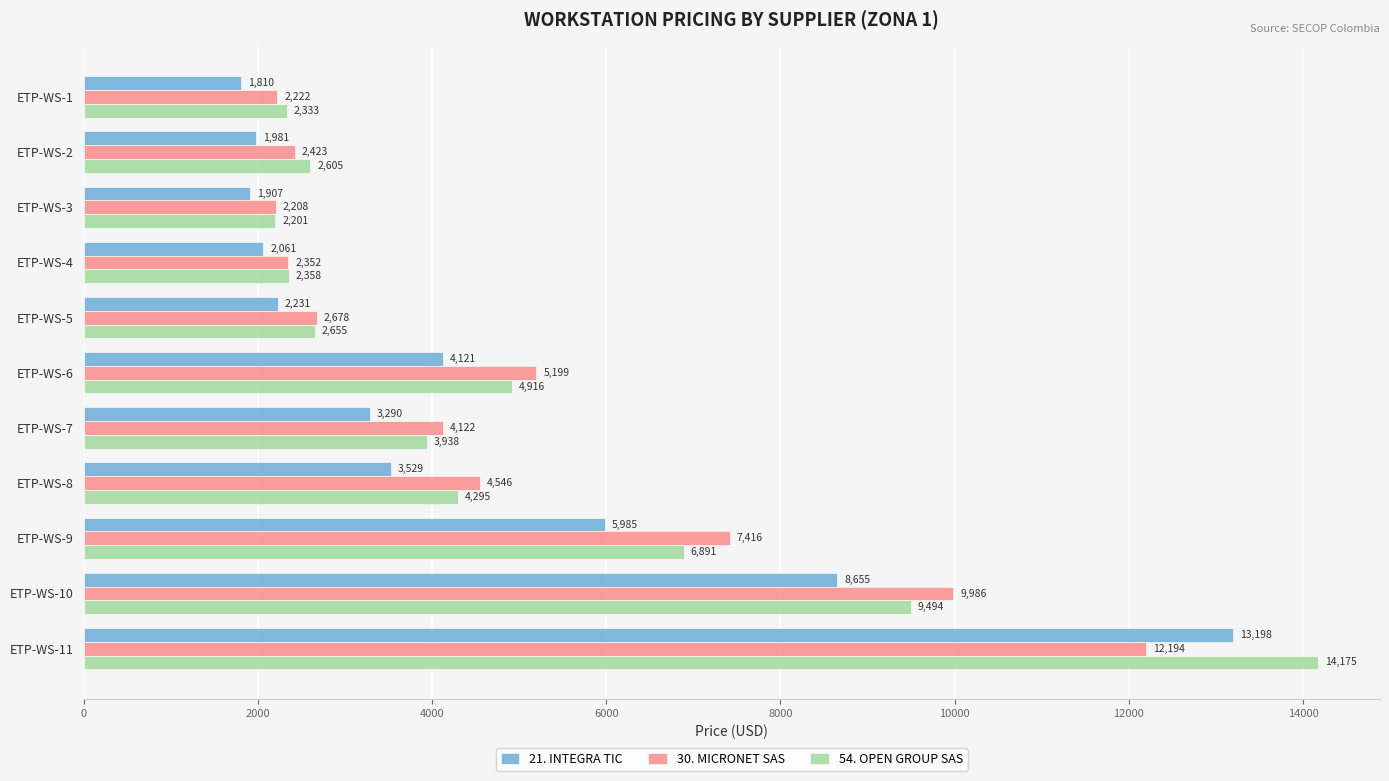

What is the spread (max minus min) of values at ETP-WS-9?

1431